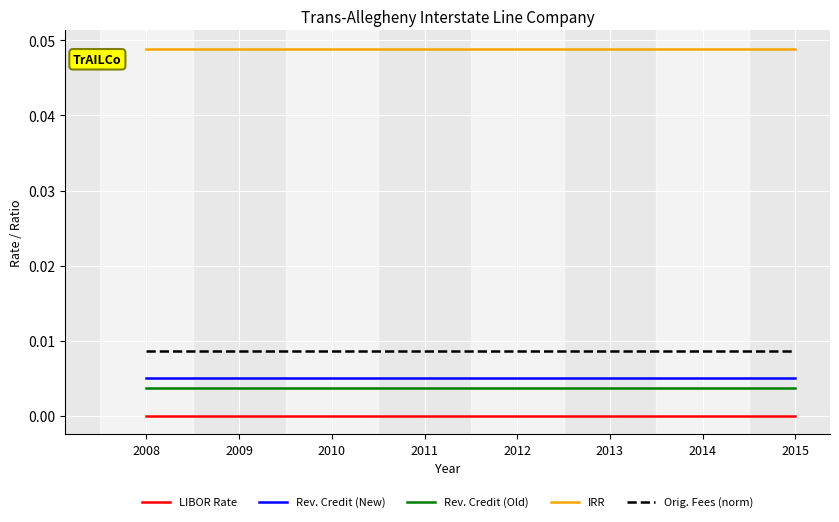

What is the total value across all series at 2012?

0.1